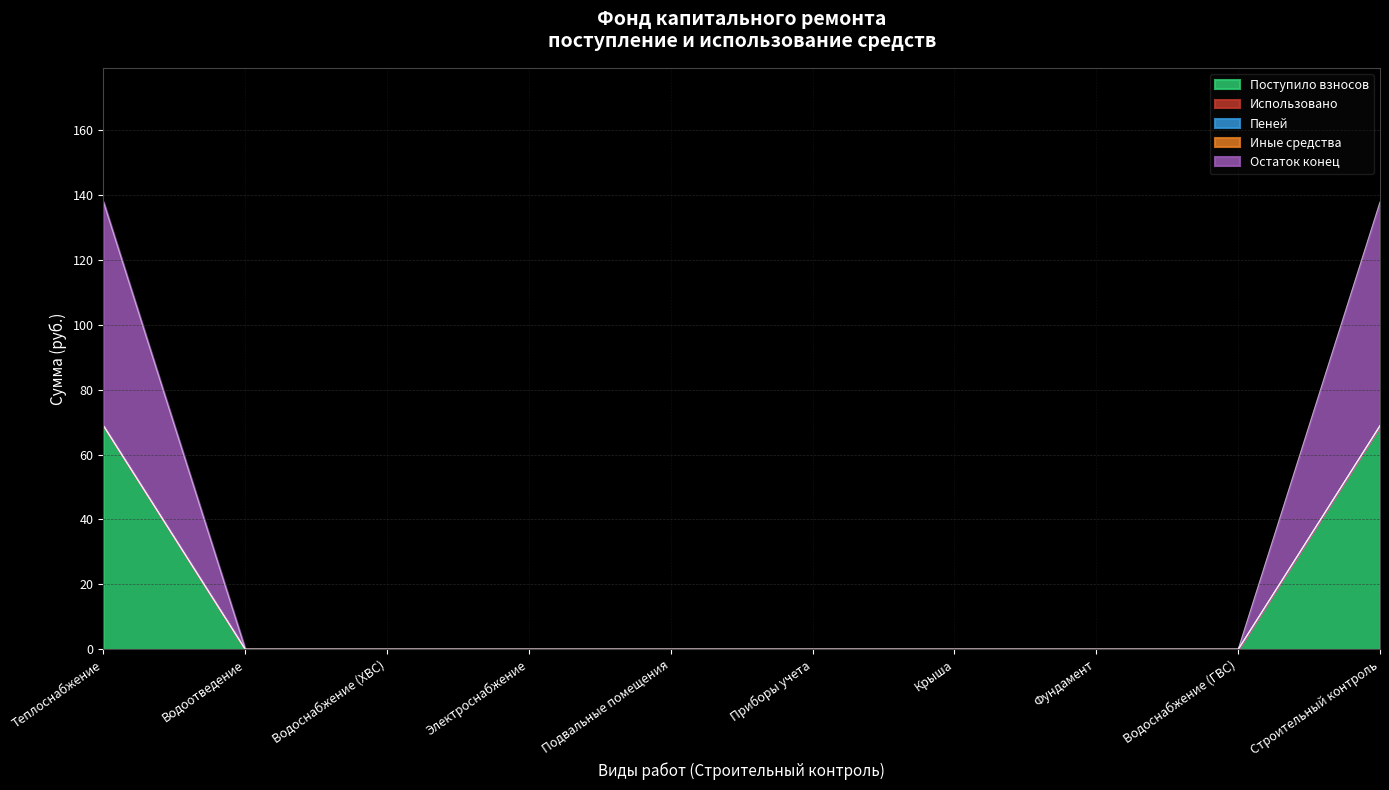

Which series has the largest range (max minus min)?

Поступило взносов